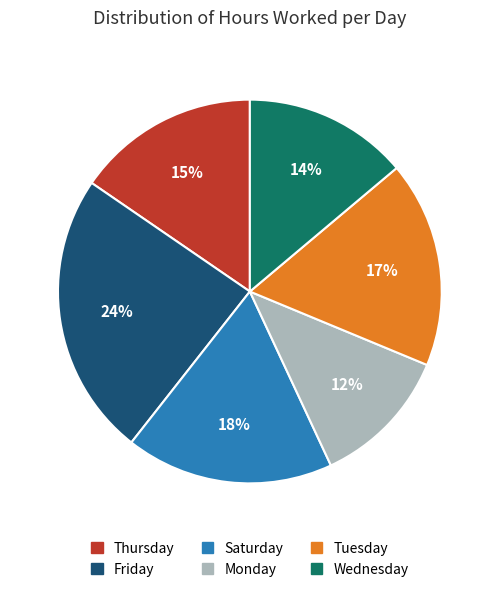

How many segments does this pie chart have?

6